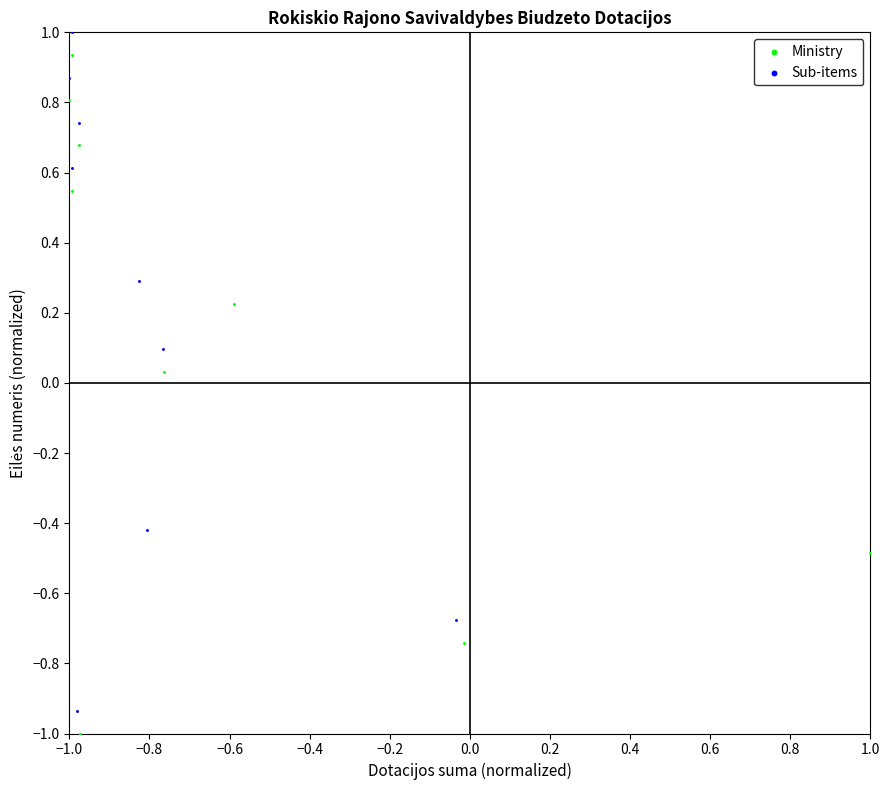

What are all the series names shown in the legend?

Ministry, Sub-items